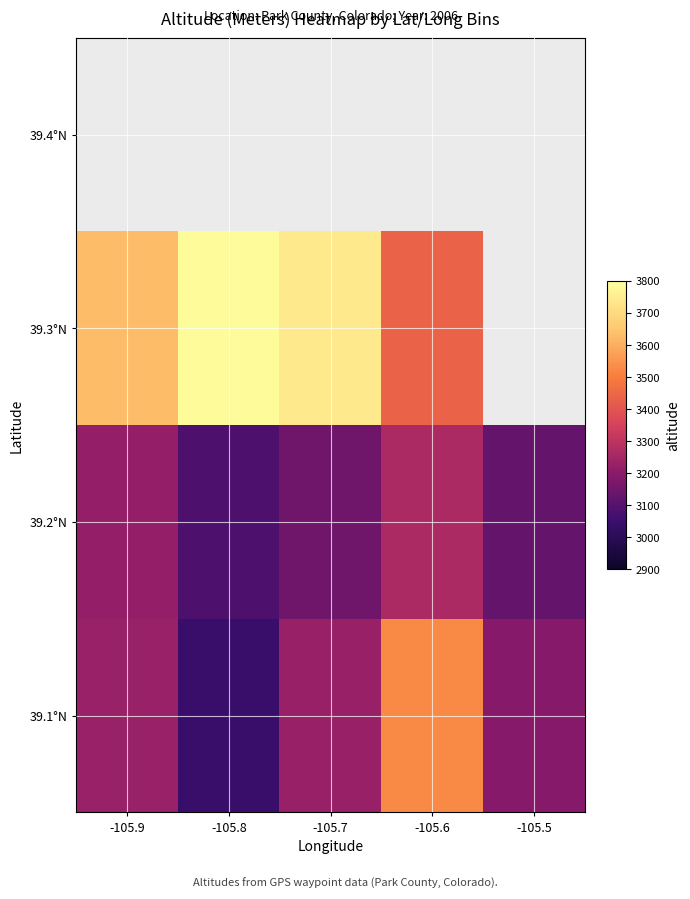

What is the greatest value displayed?

3788.0